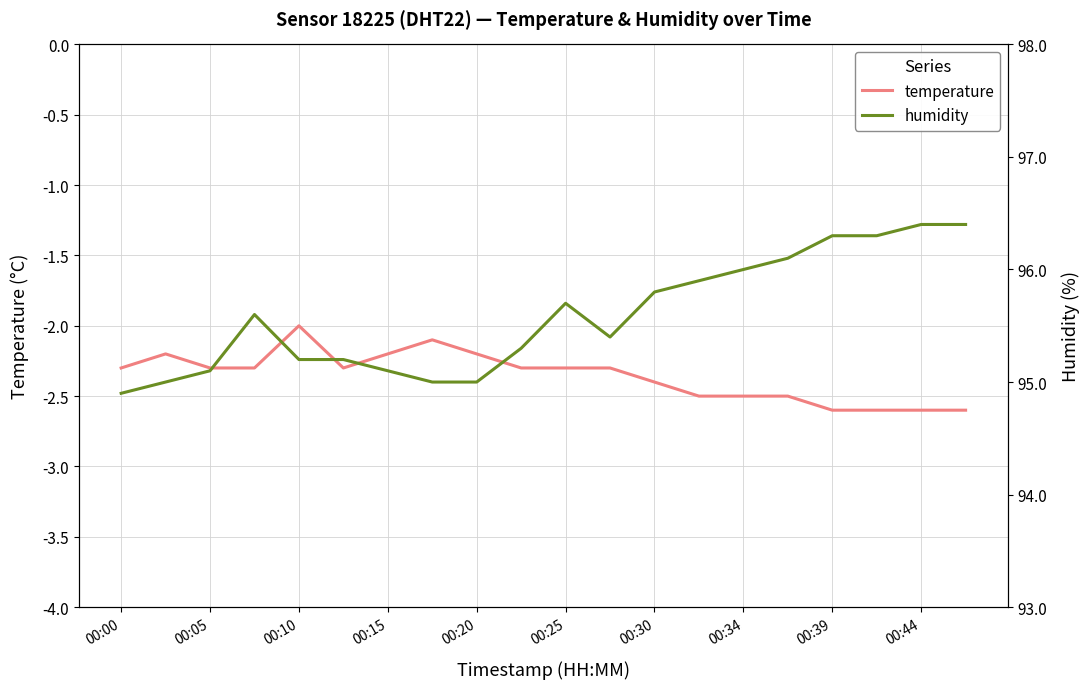

What is the approximate value of temperature at 00:44?

-2.6